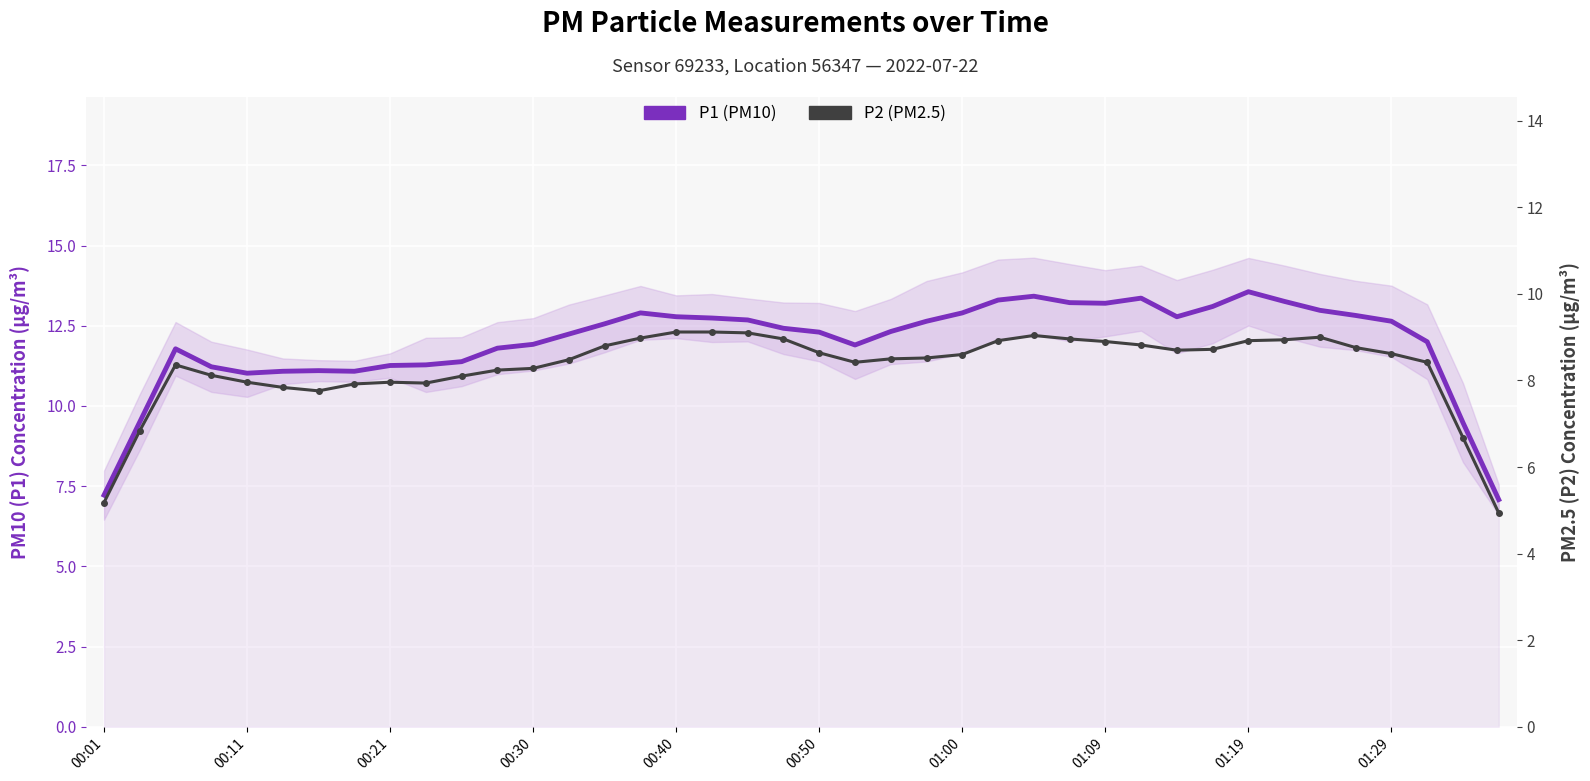

Reading left to right, transcribe all the data shown in this chart.

P1 (PM10): 7.2	9.5	11.8	11.2	11.0	11.1	11.1	11.1	11.3	11.3	11.4	11.8	11.9	12.2	12.6	12.9	12.8	12.7	12.7	12.4	12.3	11.9	12.3	12.6	12.9	13.3	13.4	13.2	13.2	13.4	12.8	13.1	13.6	13.3	13.0	12.8	12.6	12.0	9.5	7.1
P2 (PM2.5): 5.2	6.8	8.4	8.1	8.0	7.8	7.8	7.9	8.0	7.9	8.1	8.2	8.3	8.5	8.8	9.0	9.1	9.1	9.1	9.0	8.6	8.4	8.5	8.5	8.6	8.9	9.0	9.0	8.9	8.8	8.7	8.7	8.9	8.9	9.0	8.8	8.6	8.4	6.7	4.9